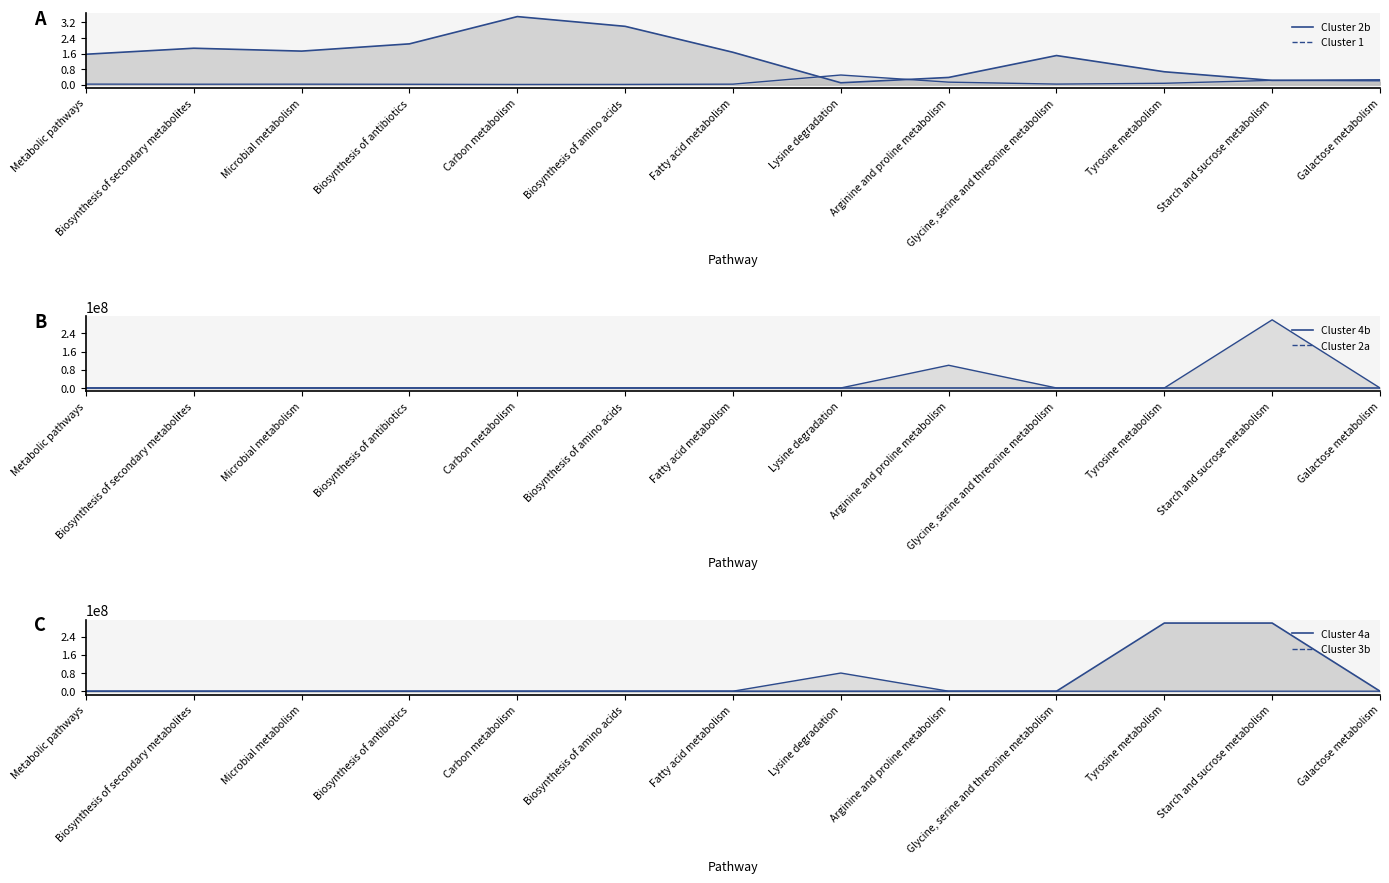

What is the difference between the Cluster 2a line values at Tyrosine metabolism and Glycine, serine and threonine metabolism?

0.1